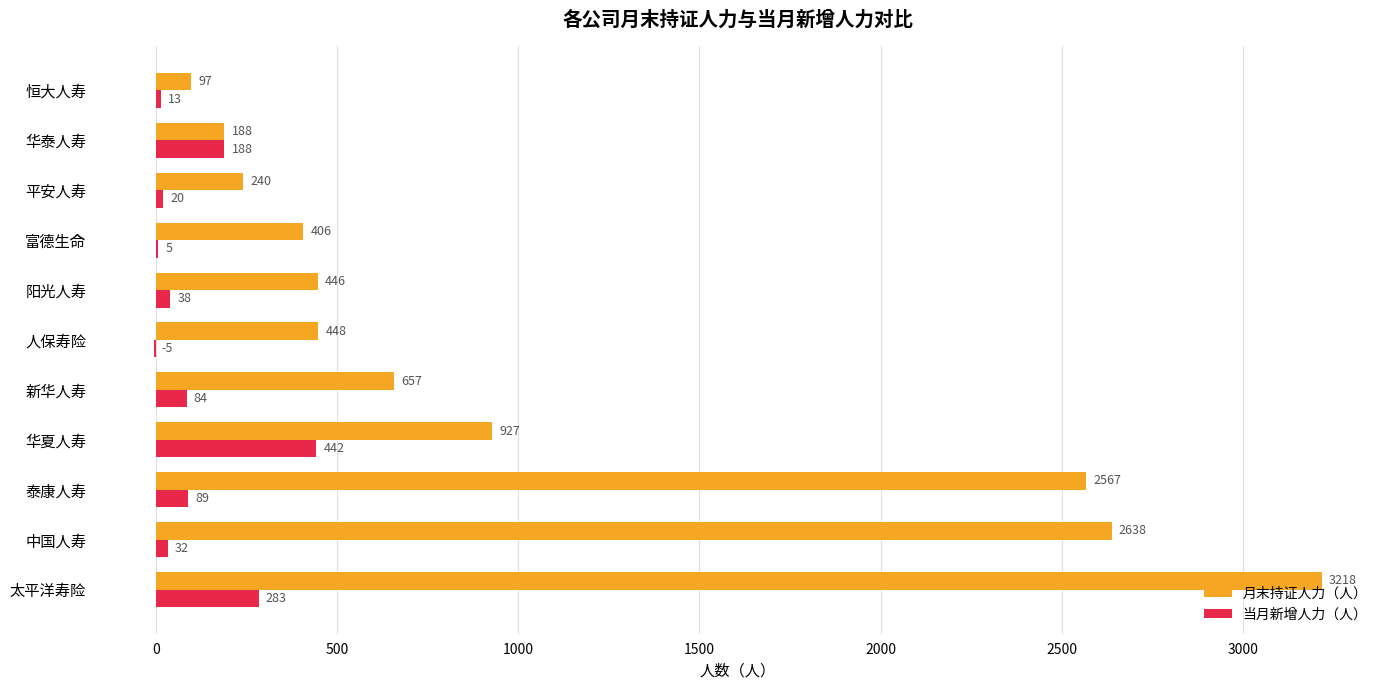

What is the approximate value of 当月新增人力（人） at 太平洋寿险?

283